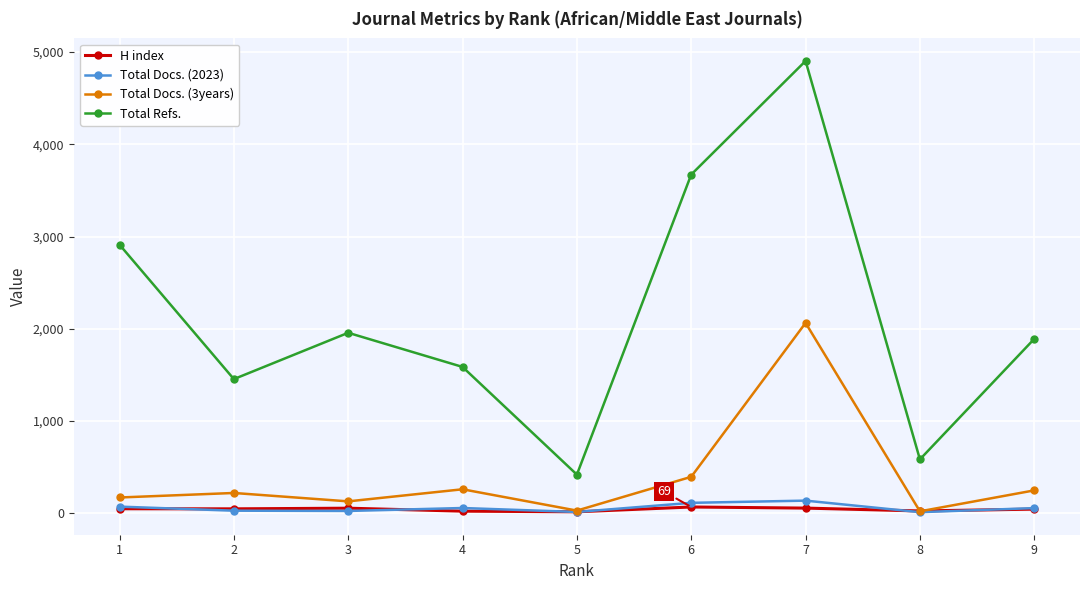

Is the value of Total Refs. at 3 greater than the value of H index at 4?

Yes